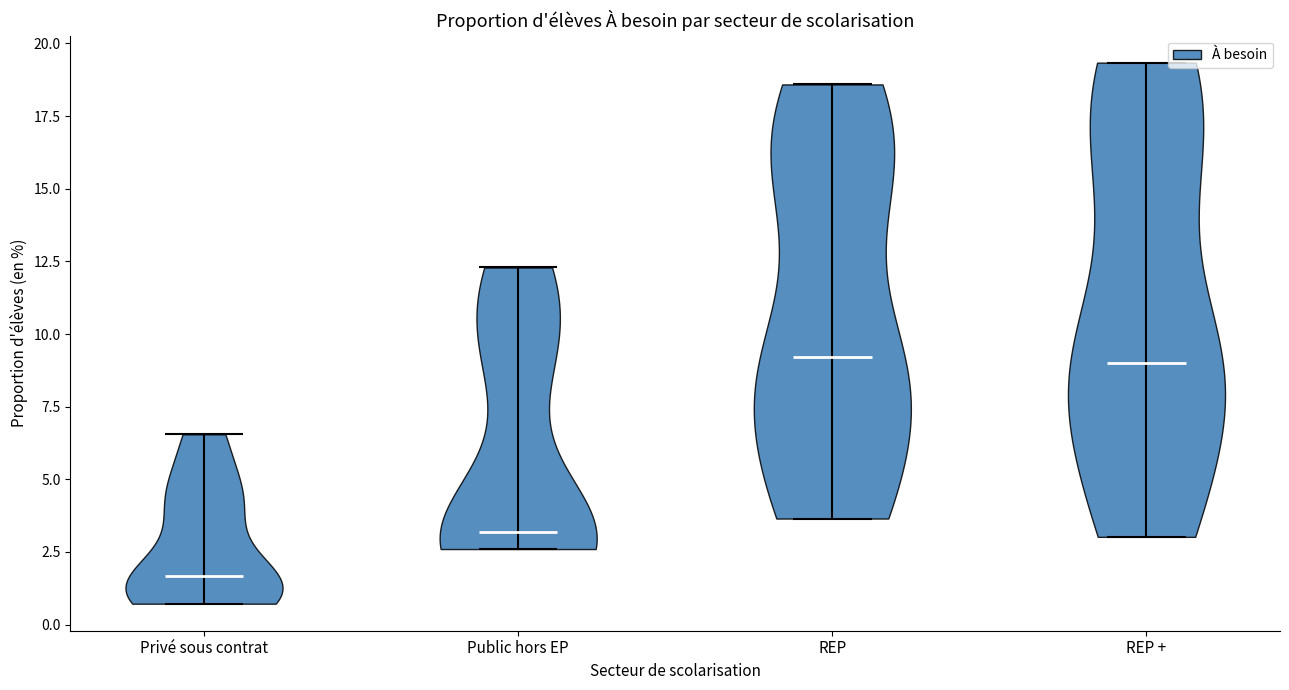

Where does the median line of the violin for REP sit on the y-axis? The values are not printed on the chart, so give them approximately, as read against the axis.

9.0